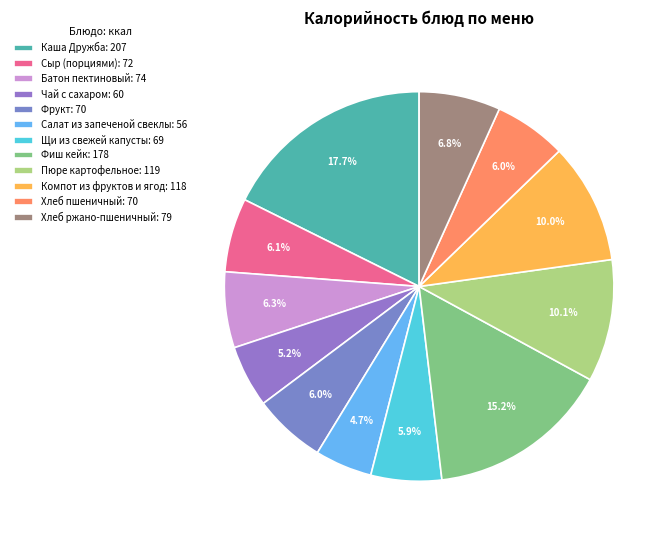

How many slices are in this pie chart?

12